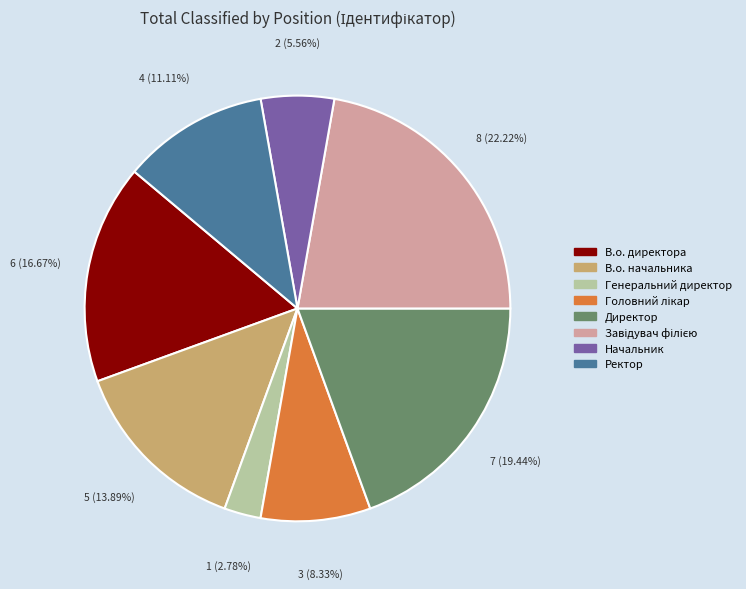

Count the number of slices in the pie.

8